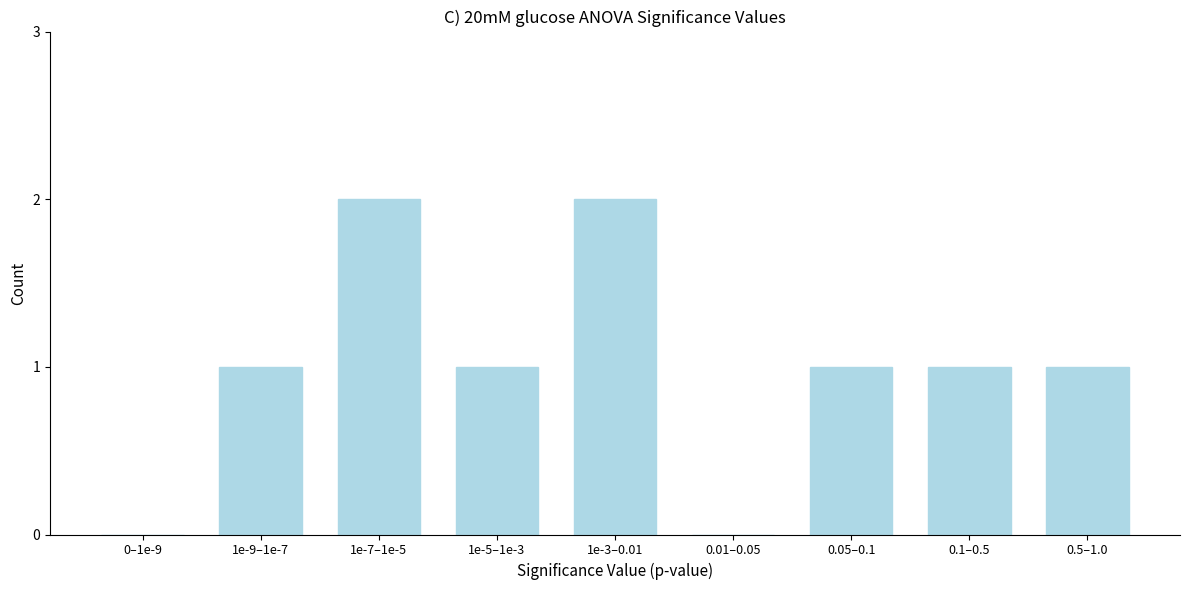

Reading left to right, list all the values displayed in this chart.

0–1e-9=0	1e-9–1e-7=1	1e-7–1e-5=2	1e-5–1e-3=1	1e-3–0.01=2	0.01–0.05=0	0.05–0.1=1	0.1–0.5=1	0.5–1.0=1